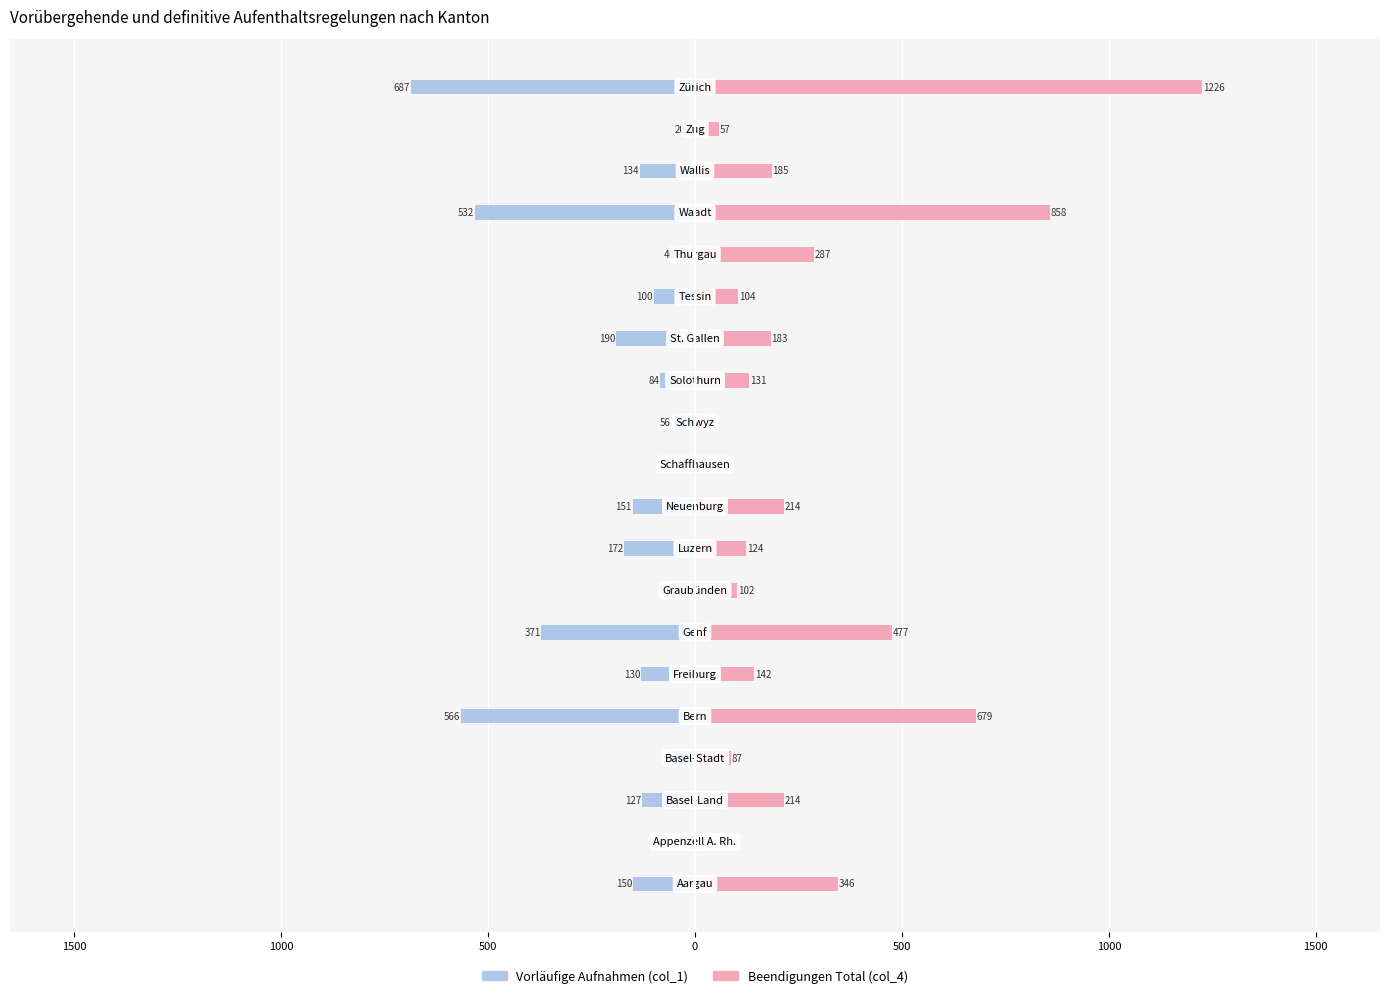

How many series are shown in this chart?

2